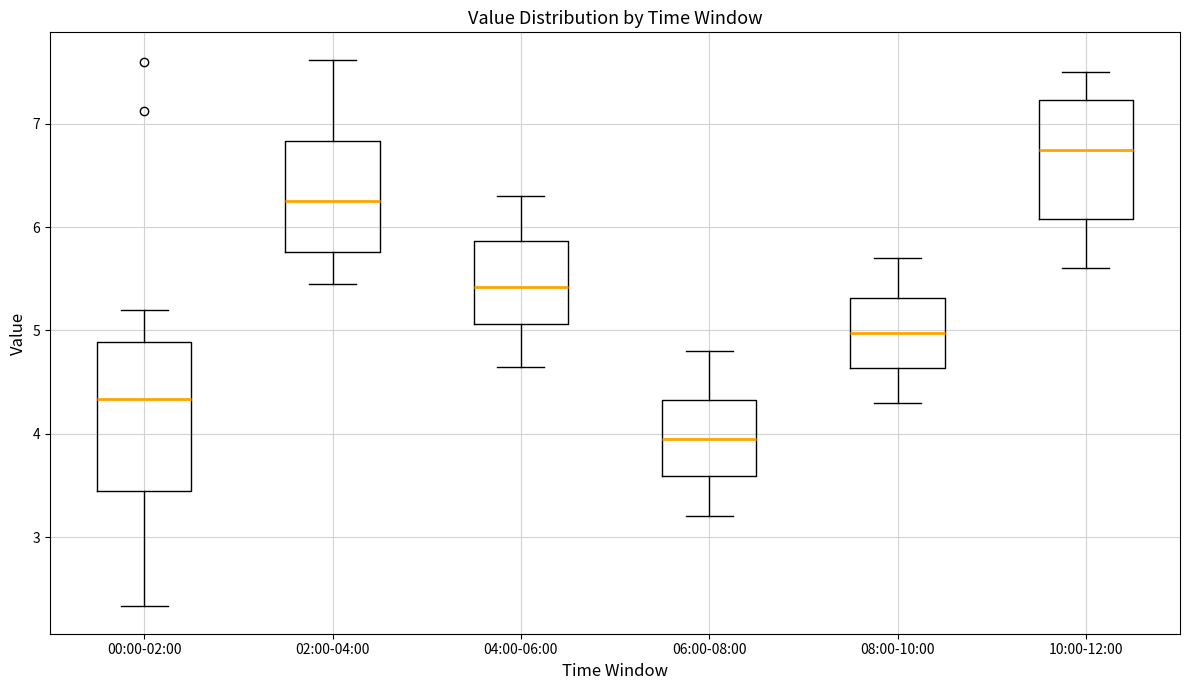

Where does the lower whisker of the box for 02:00-04:00 end on the y-axis? The values are not printed on the chart, so give them approximately, as read against the axis.

5.5